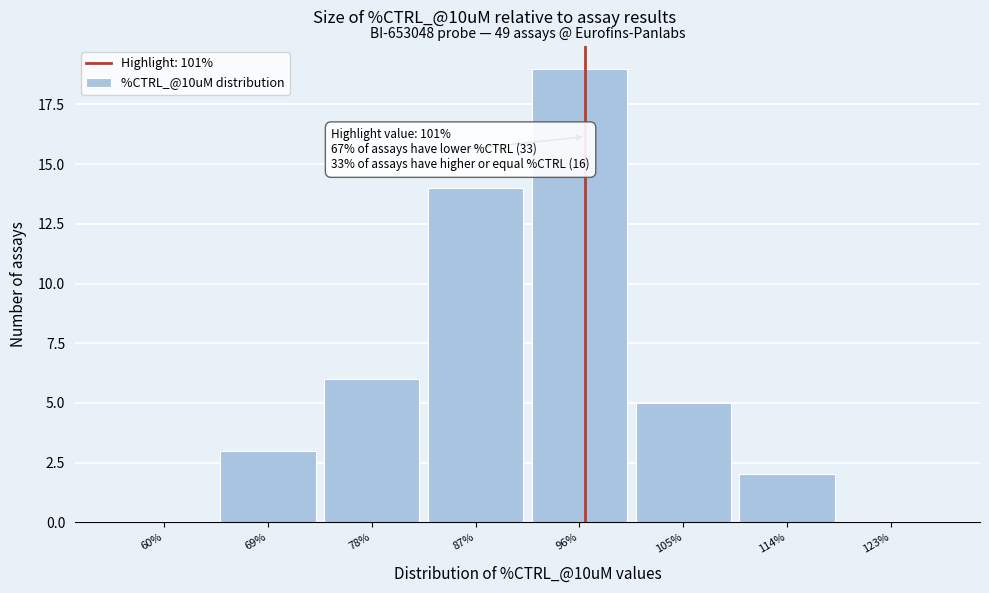

Reading right to left, transcribe all the data shown in this chart.

123%=0	114%=2	105%=5	96%=19	87%=14	78%=6	69%=3	60%=0